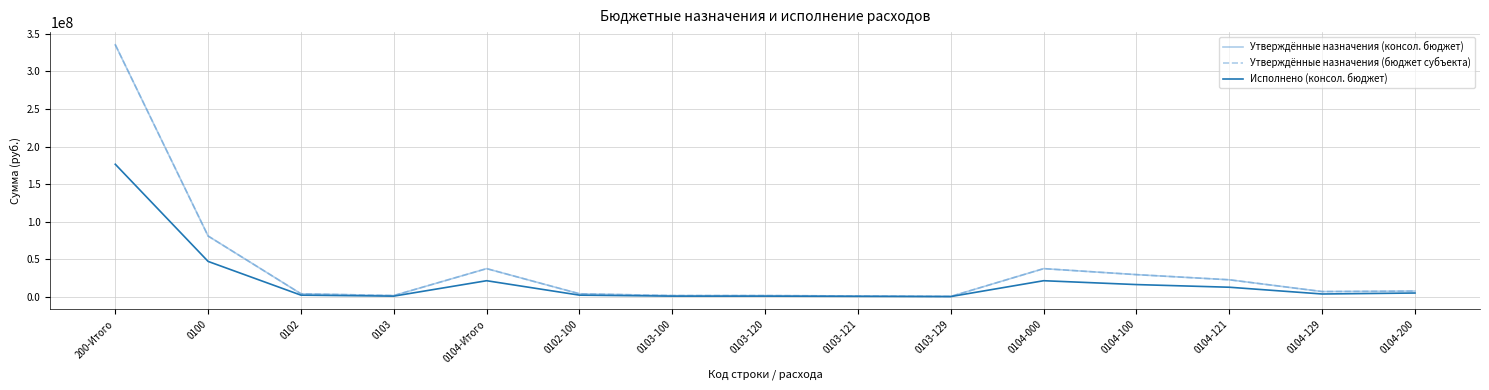

At which label is Утверждённые назначения (консол. бюджет) closest to 167969920?

0100